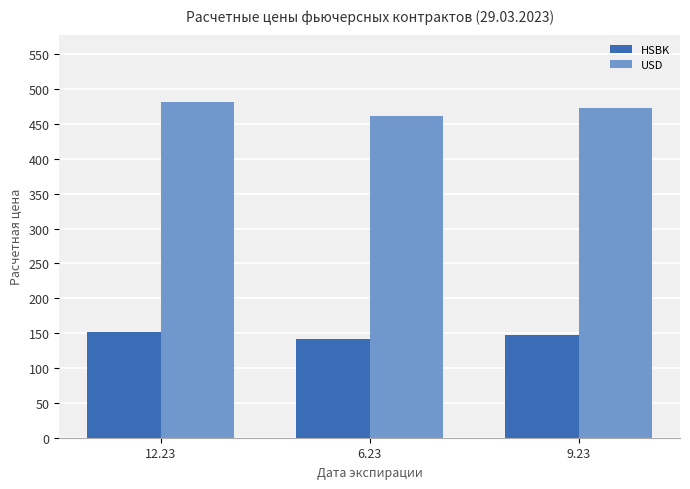

At how many categories does at least one series exceed 148?

3